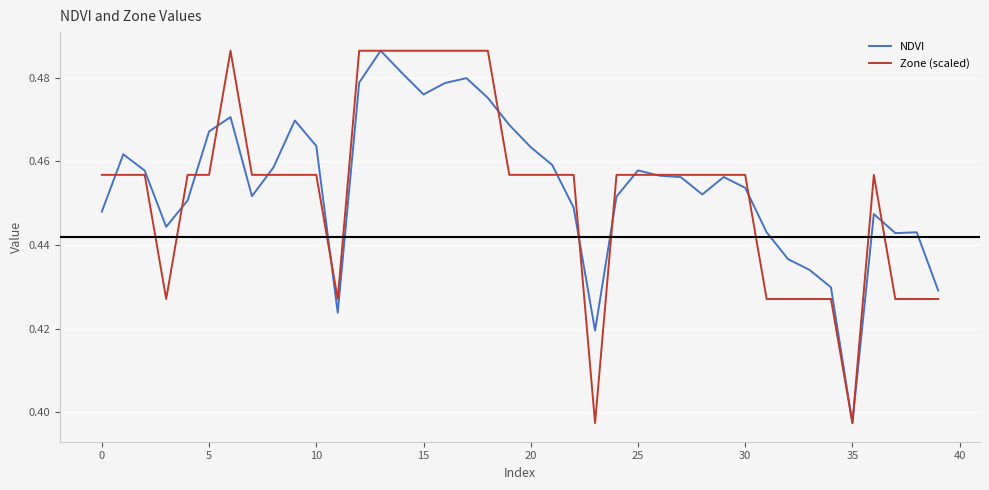

Is the value of NDVI at 30 greater than the value of Zone (scaled) at 35?

Yes